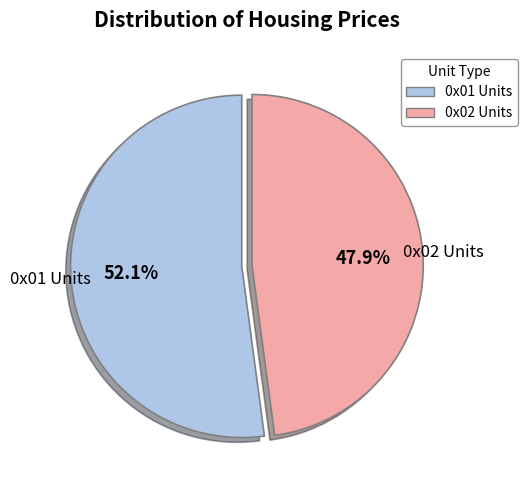

Does any single category account for the majority?

Yes